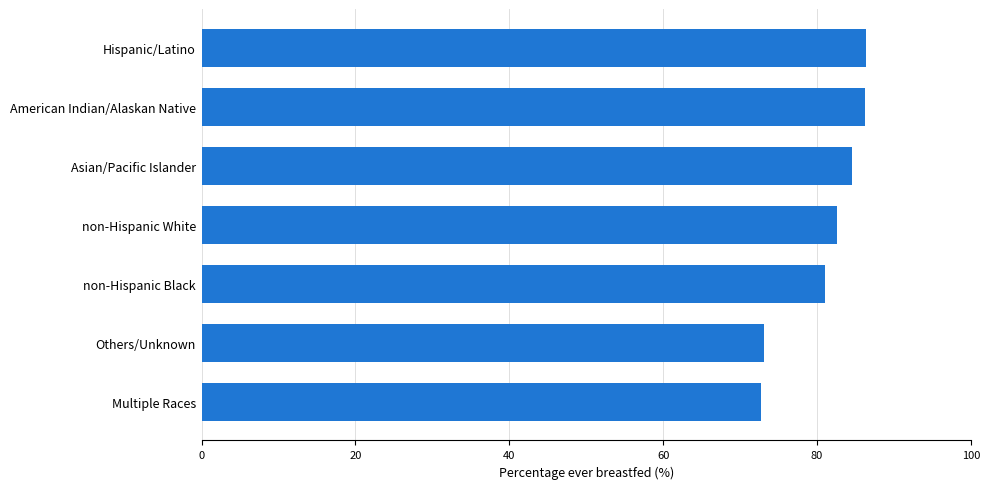

What is the label of the 1st bar from the bottom?

Multiple Races